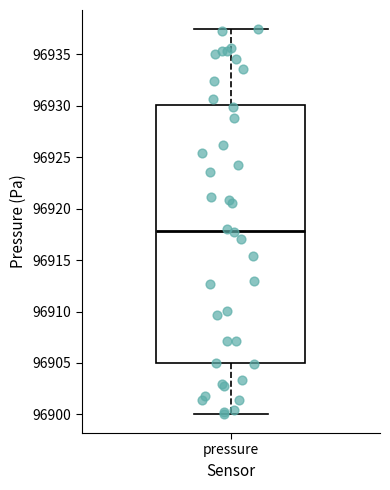

Transcribe this box plot: give where the median line is, the range the box spans, and where the two whiskers end, as read against the y-axis. The values are not printed on the chart, so give them approximately, as read against the axis.

median 96918.0, box 96905.0 to 96930.0, whiskers 96900.0 to 96937.5